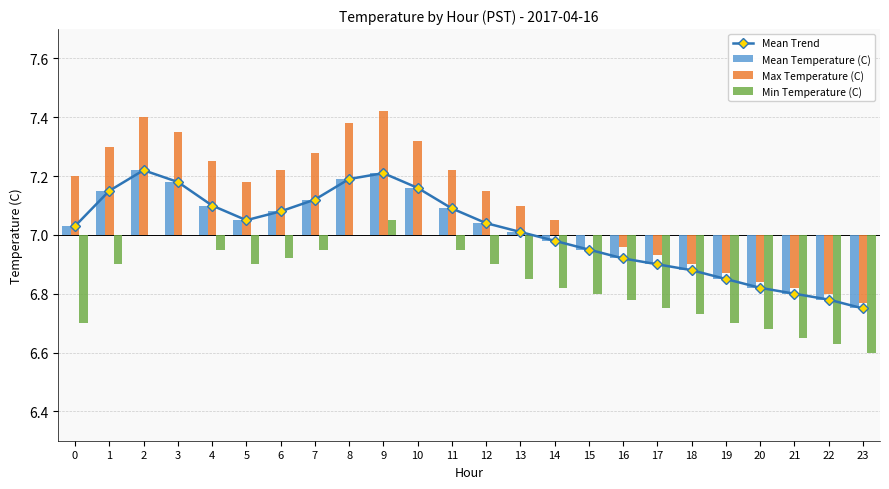

Which has a higher value, 22 or 8?

8